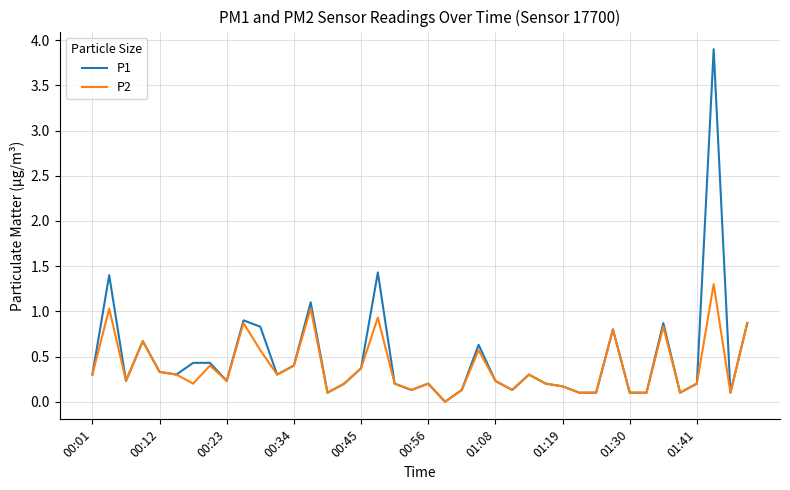

Rank the series by their maximum value, from highest to lowest.

P1, P2